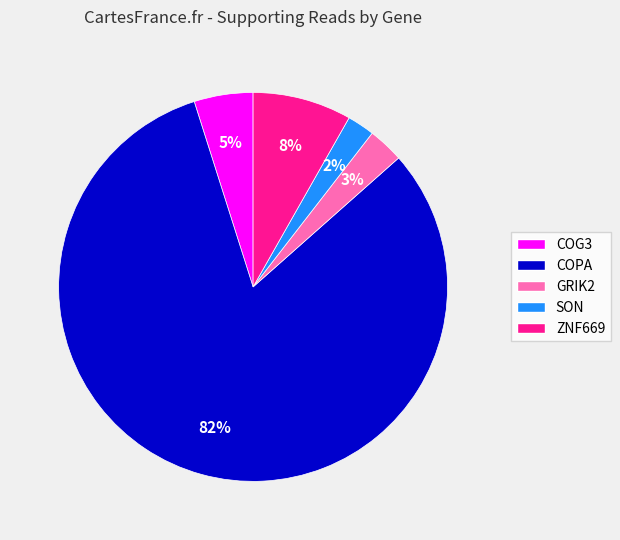

Is it true that ZNF669 is 8% of the pie?

True